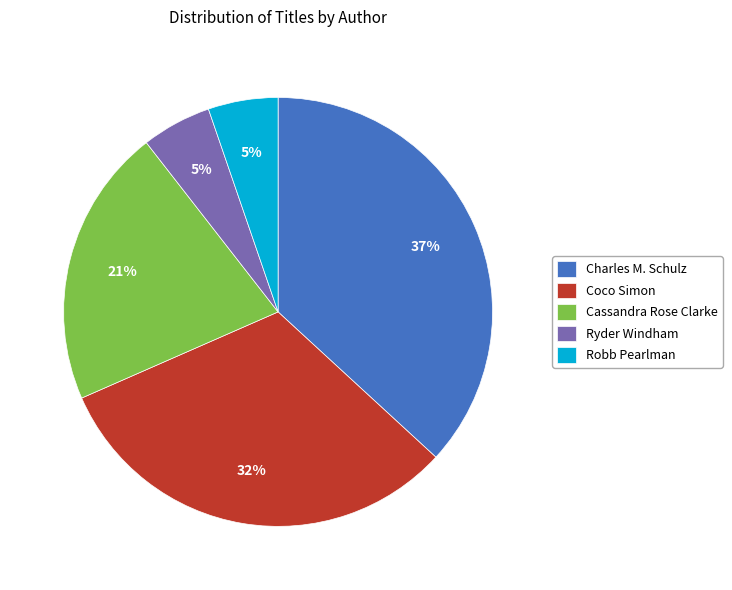

Does any single category account for the majority?

No